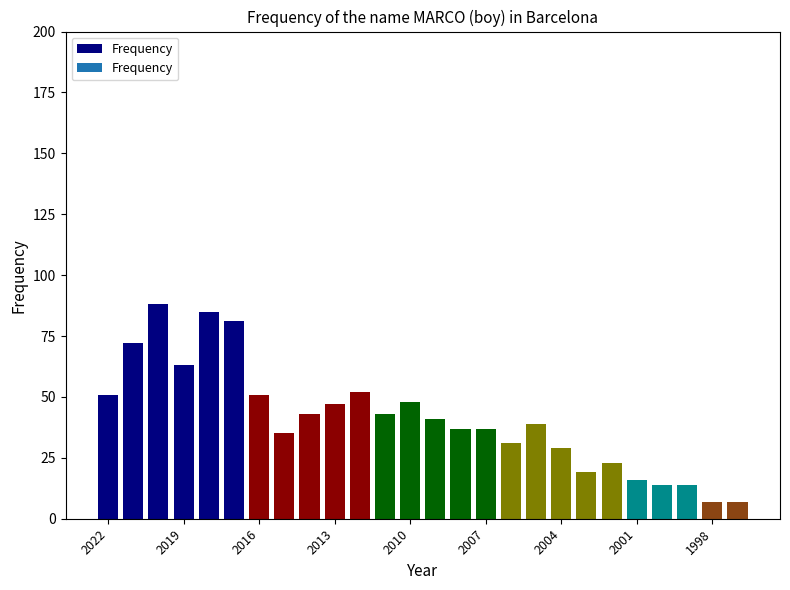

What is the smallest value displayed?

7